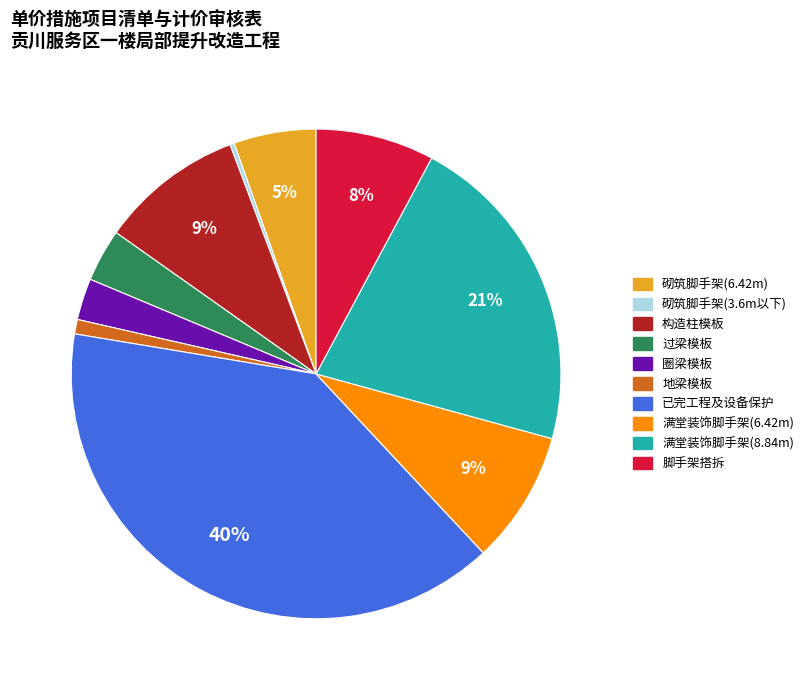

How many slices are in this pie chart?

10